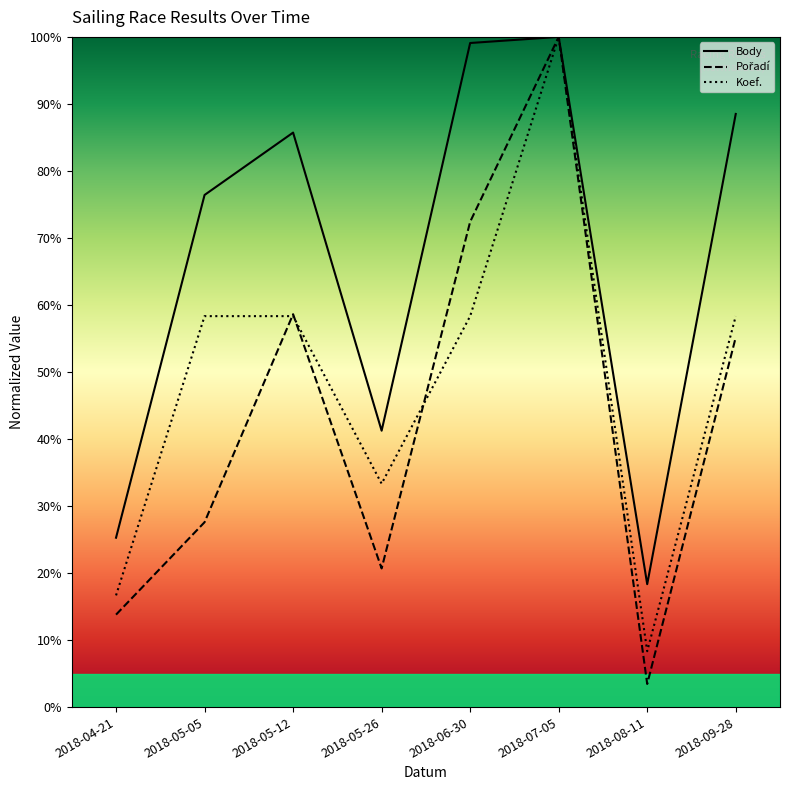

Rank the series by their average value, from lowest to highest.

Pořadí, Koef., Body